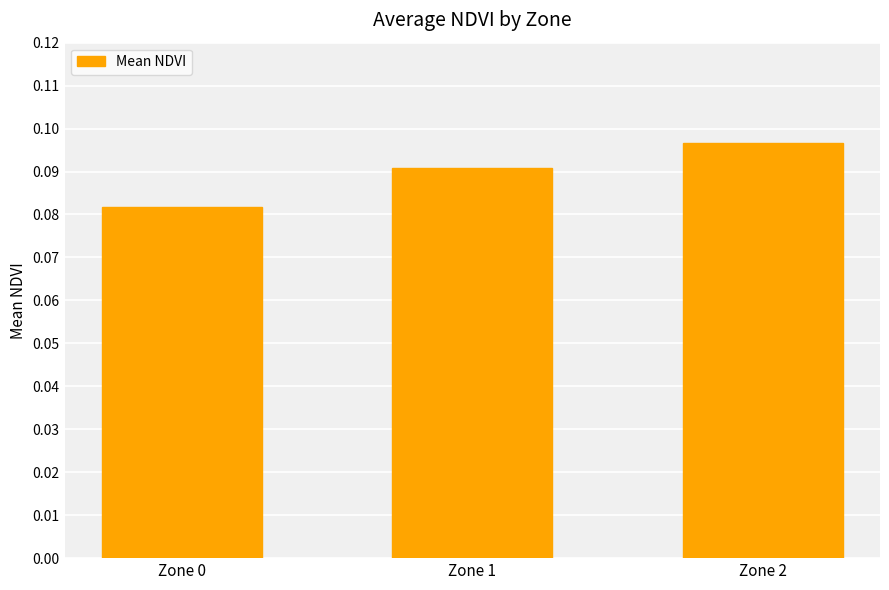

The value at Zone 0 is 0.0. True or false?

False